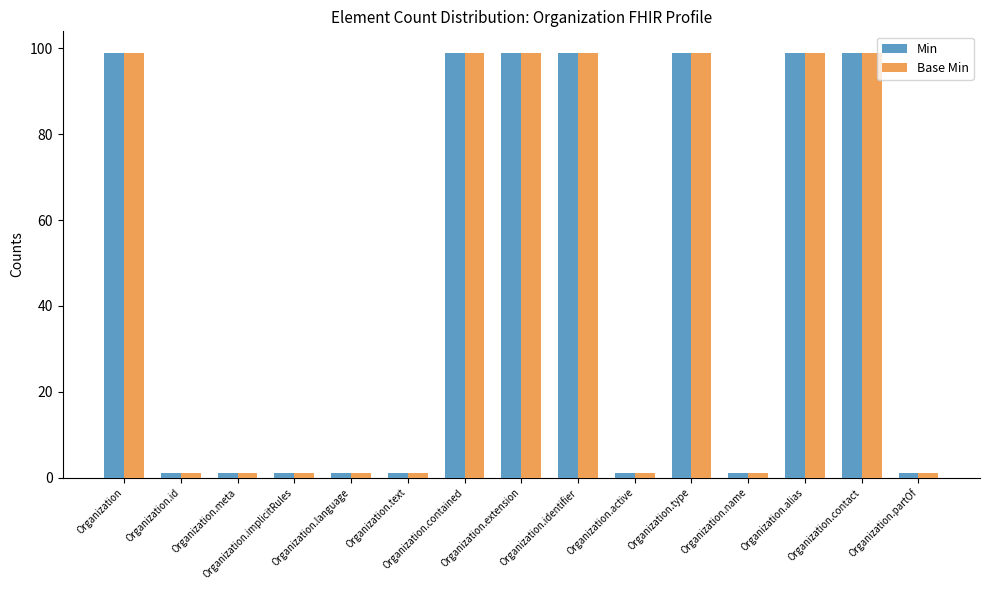

At how many categories does at least one series exceed 55?

7